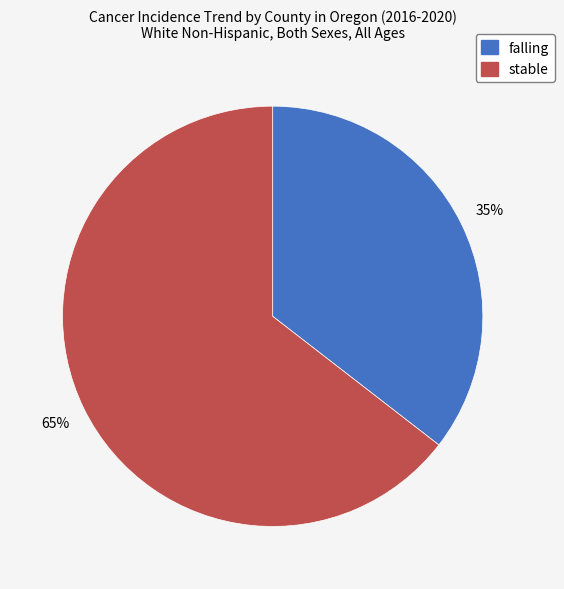

Is the sum of stable and falling greater than half?

Yes